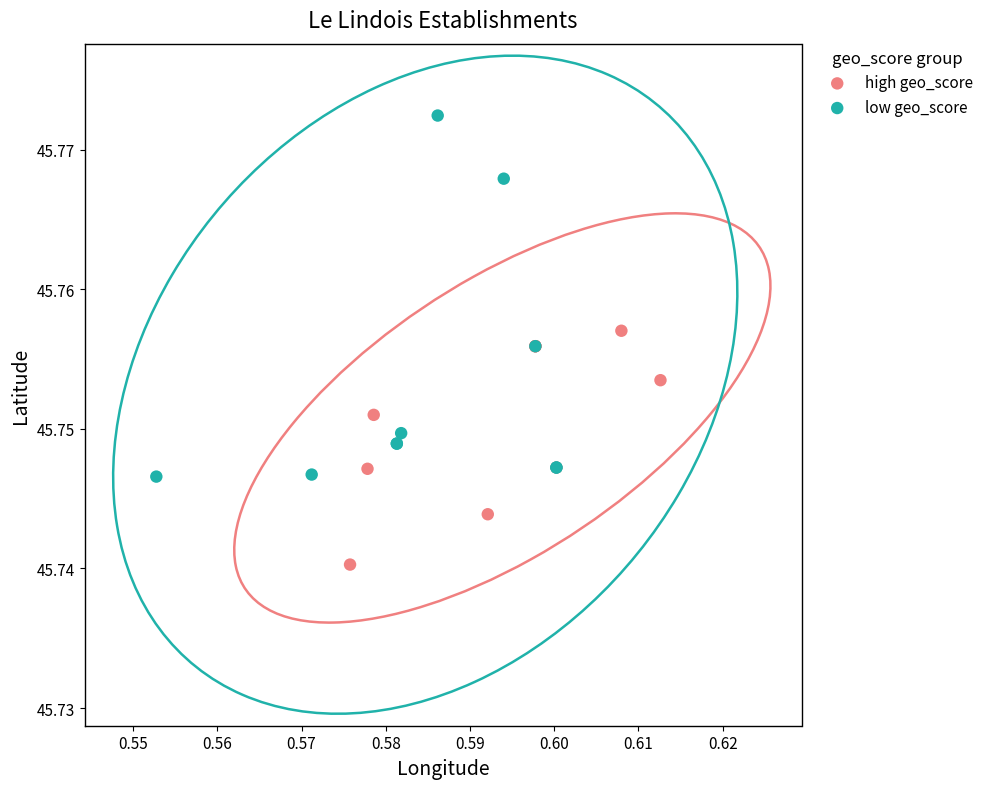

Which series reaches the minimum Y coordinate?

high geo_score